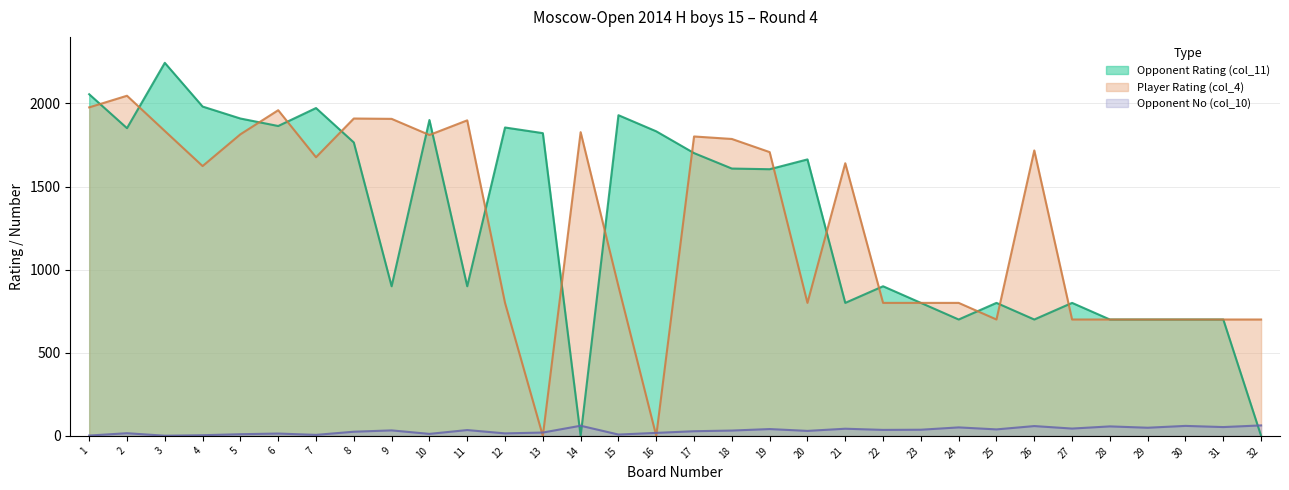

At which category does Player Rating (col_4) reach its first local valley?

4